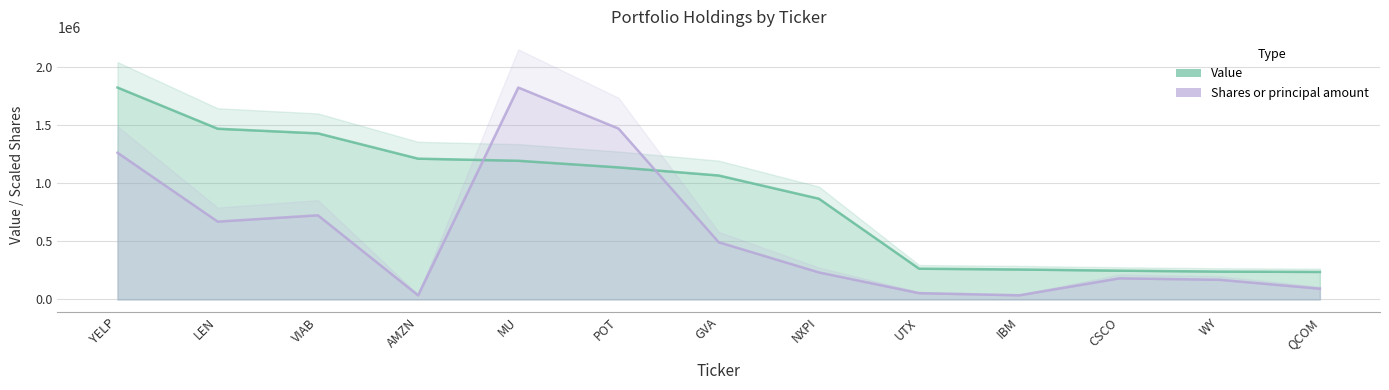

What is the approximate value of Value at POT?

1138000.0